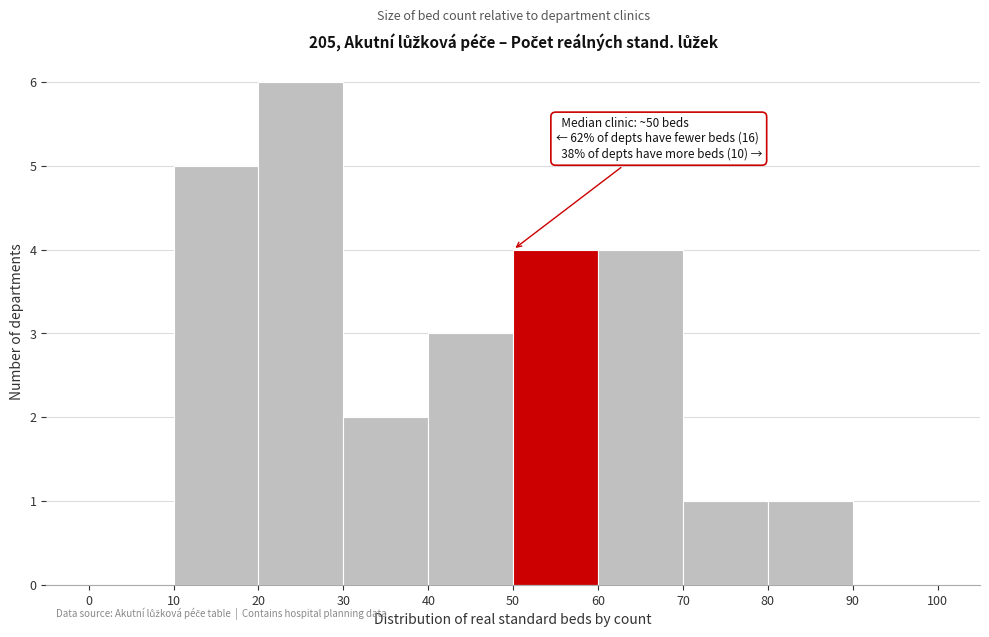

Which range on the x-axis has the tallest bar?

20 to 30